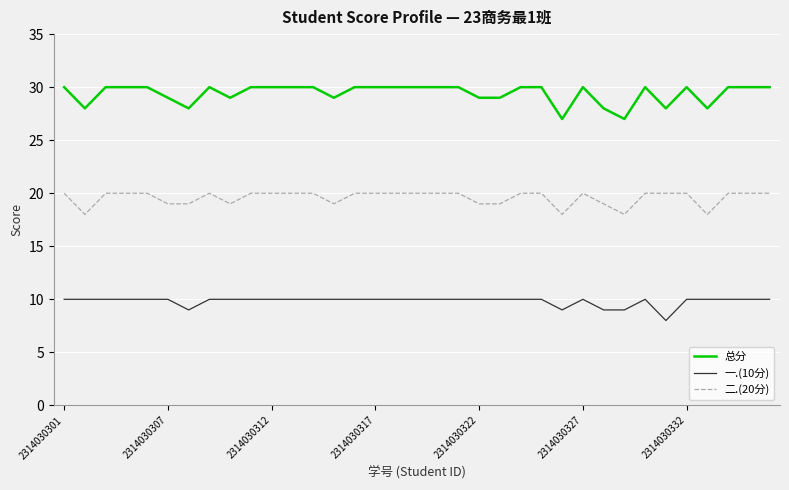

What is the sum of all 二.(20分) values?

685